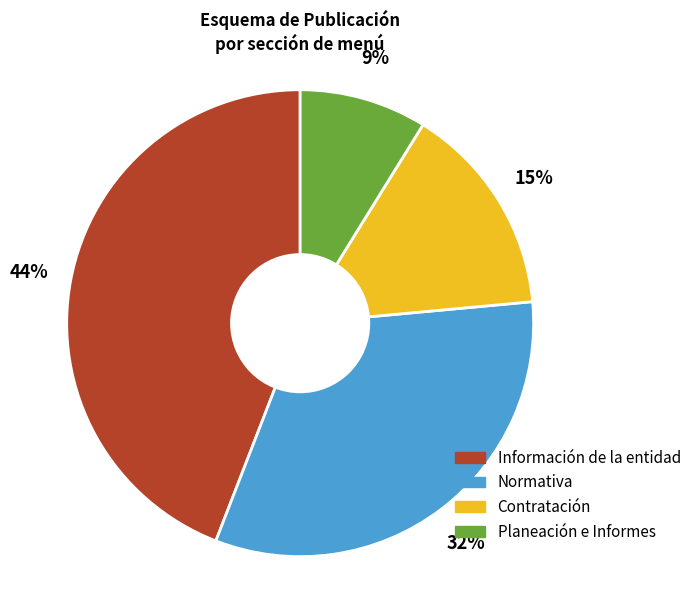

How many slices are in this pie chart?

4